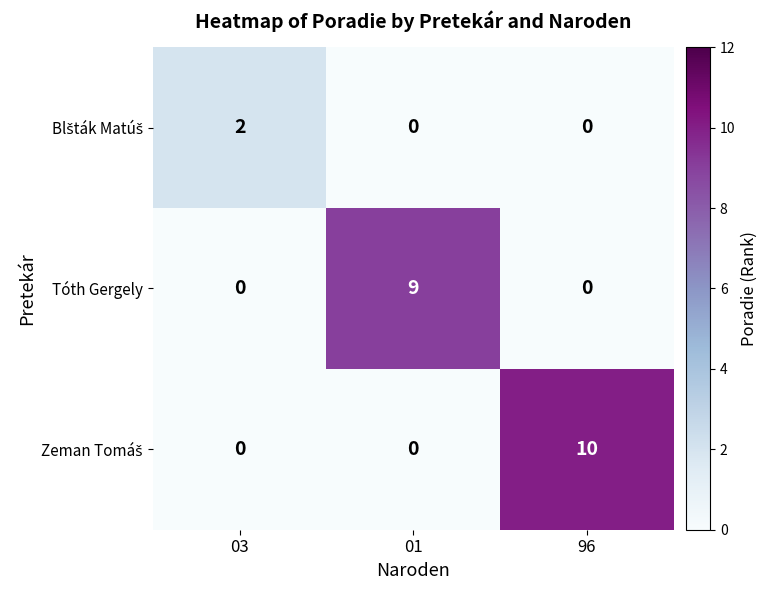

At which category is the sum across all series the highest?

96